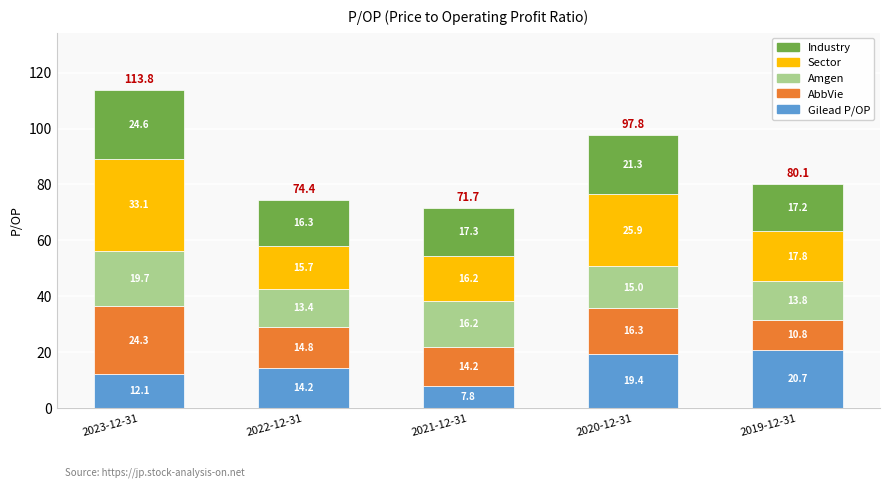

At which label does Gilead P/OP first exceed 14?

2022-12-31